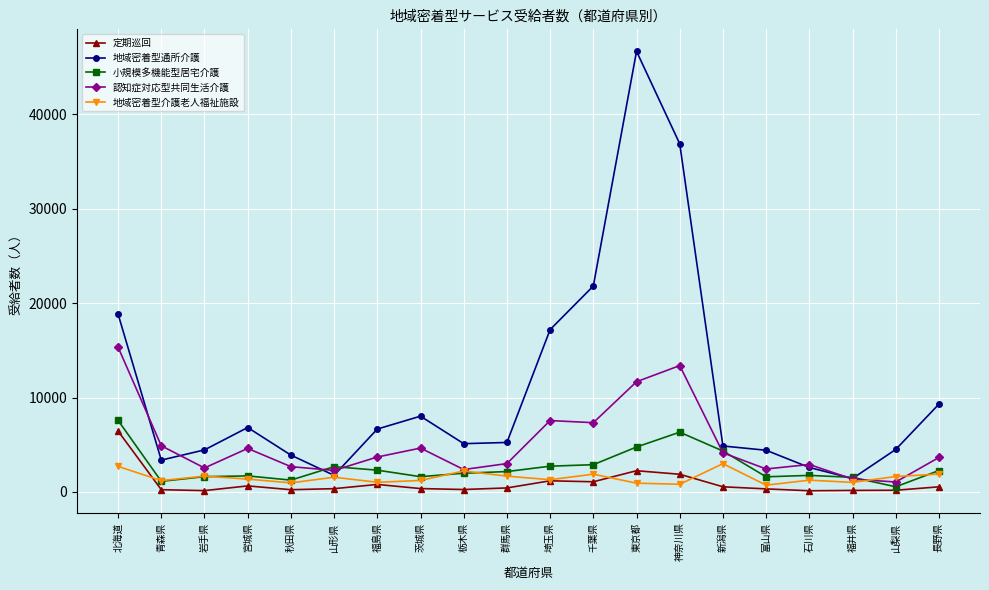

What is the sum of all 地域密着型介護老人福祉施設 values?

30047